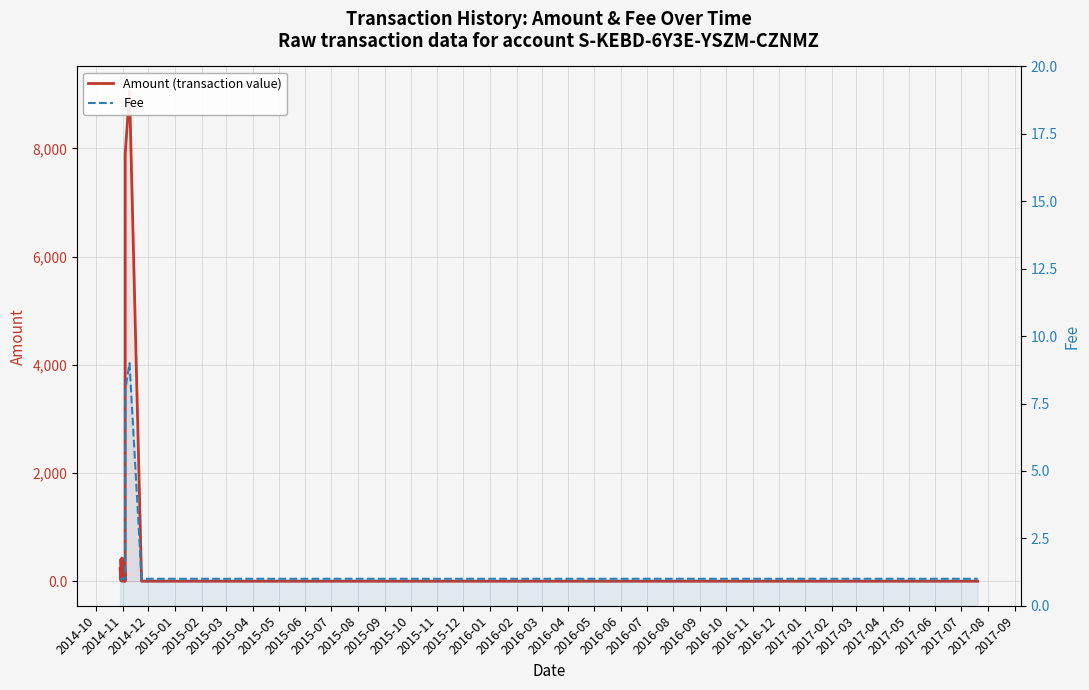

Reading right to left, extract all data points from this chart.

Amount (transaction value): 0.0	0.0	0.0	0.0	0.0	9060.0	7900.0	75.0	0.0	420.6	255.9	171.2	160.4	143.2	0.0	303.5	265.7	103.0	91.9	41.6	29.1	0.0	0.0	427.8	294.5	279.4	253.6	165.1	126.0	4.1	406.2	348.9	317.1	302.9	277.3	269.3	244.7	160.6	16.2	235.7
Fee: 1.0	1.0	1.0	1.0	1.0	9.0	8.0	1.0	1.0	1.0	1.0	1.0	1.0	1.0	1.0	1.0	1.0	1.0	1.0	1.0	1.0	1.0	1.0	1.0	1.0	1.0	1.0	1.0	1.0	1.0	1.0	1.0	1.0	1.0	1.0	1.0	1.0	1.0	1.0	1.0